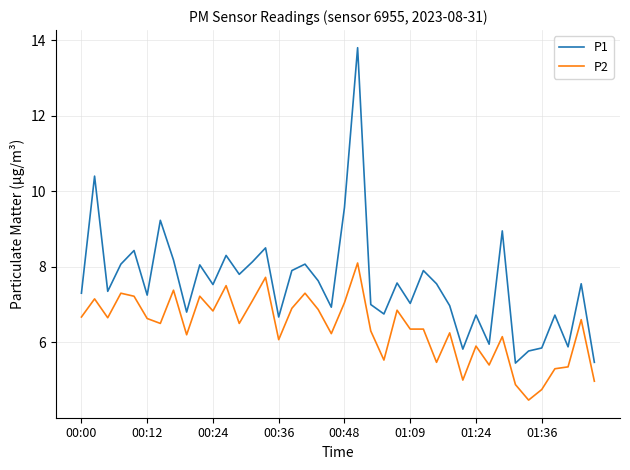

Which series has the widest spread of values?

P1